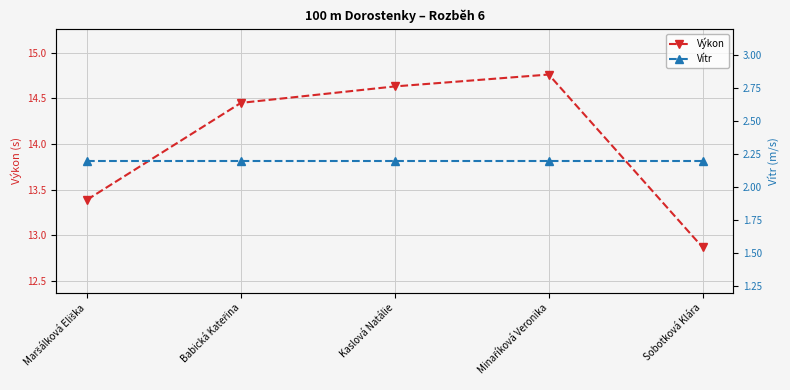

How many lines are shown in the chart?

2